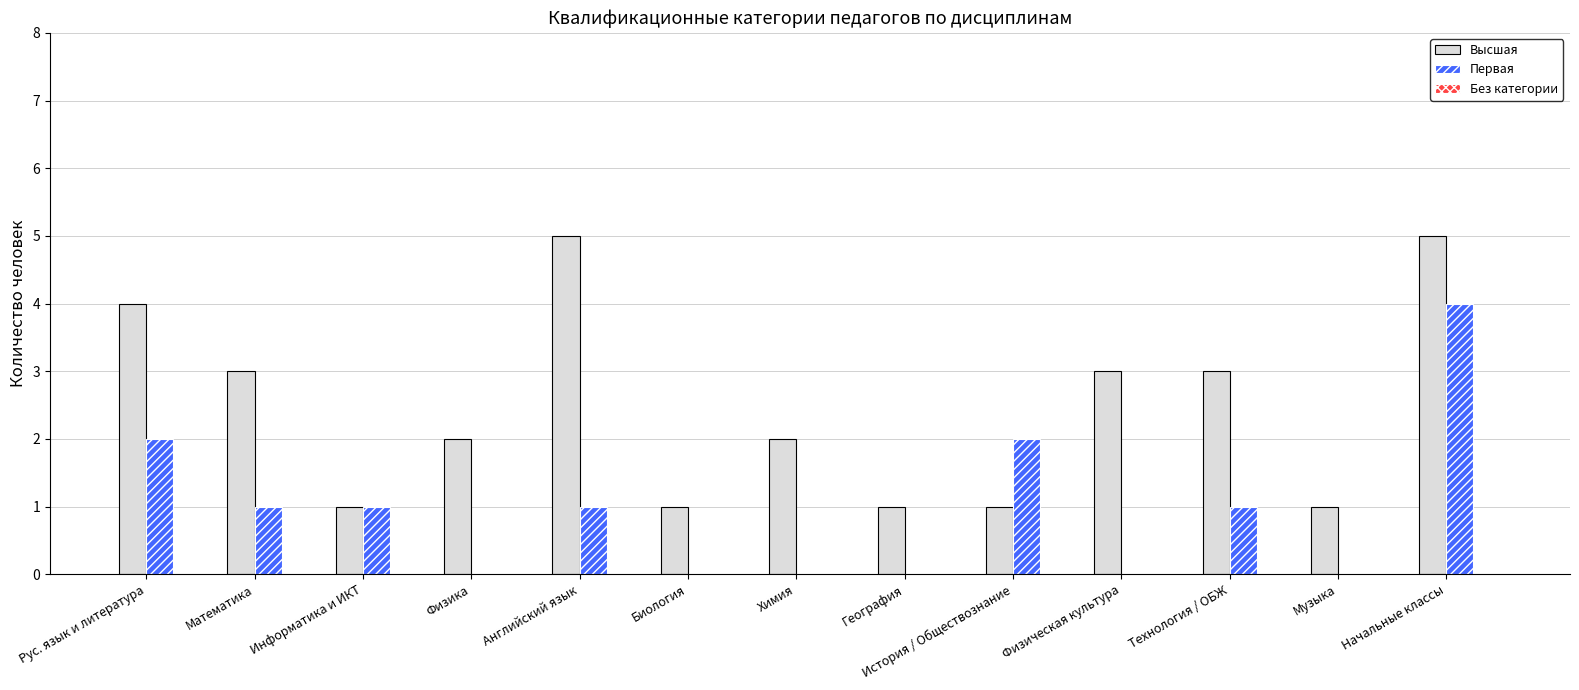

What is the sum of all Первая values?

12